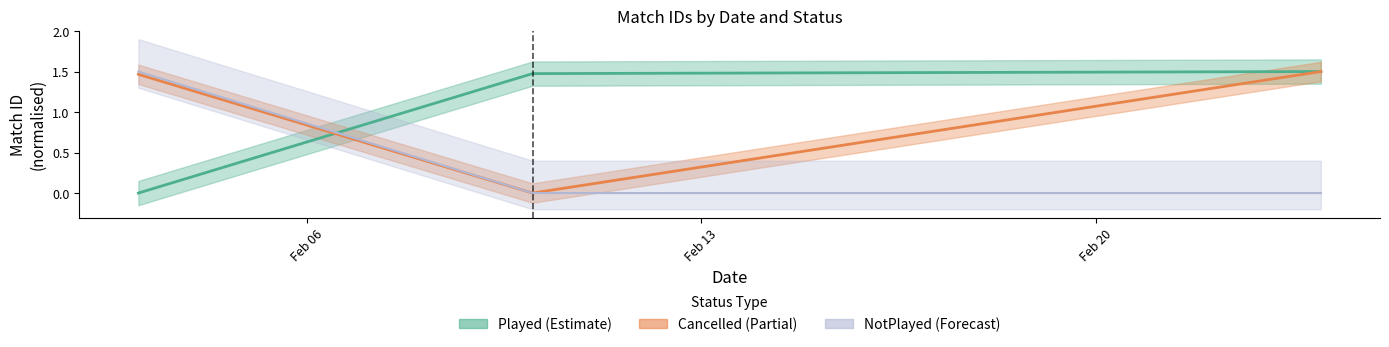

Is the value of NotPlayed (Forecast) at Feb 06 greater than the value of Played (Estimate) at Feb 13?

Yes